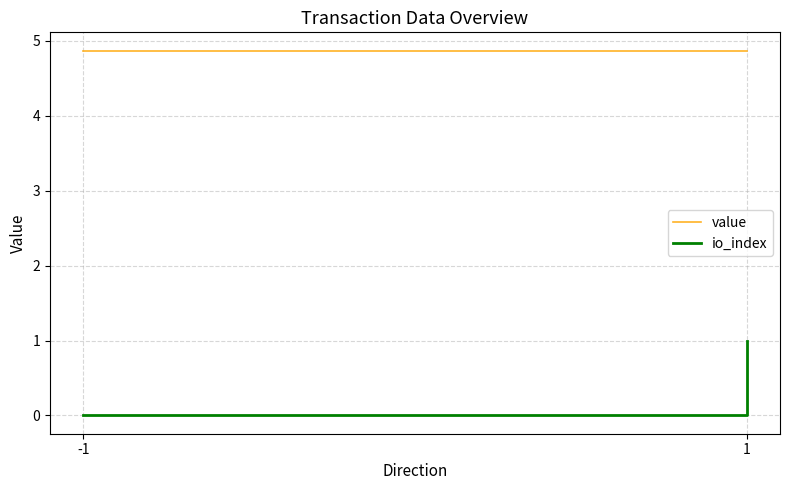

Where is value nearest to the value 4?

-1